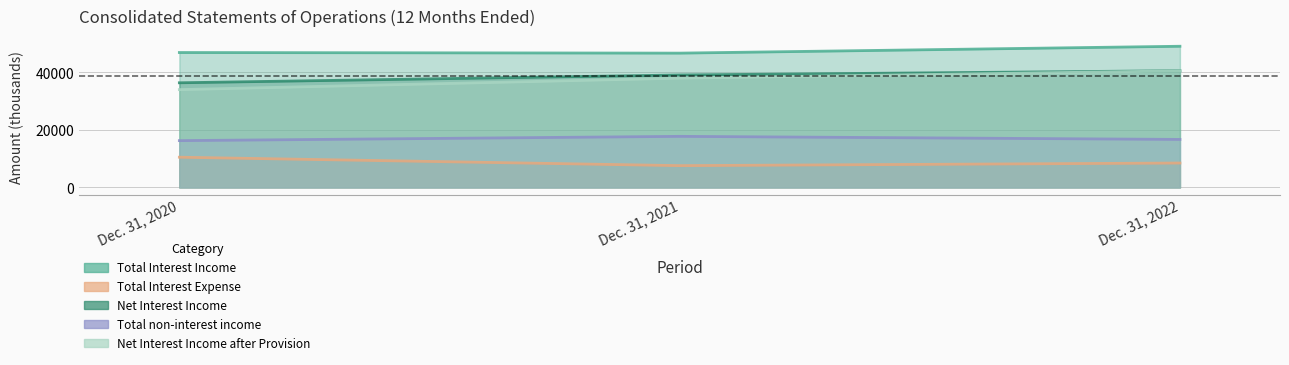

Which series has the widest spread of values?

Net Interest Income after Provision